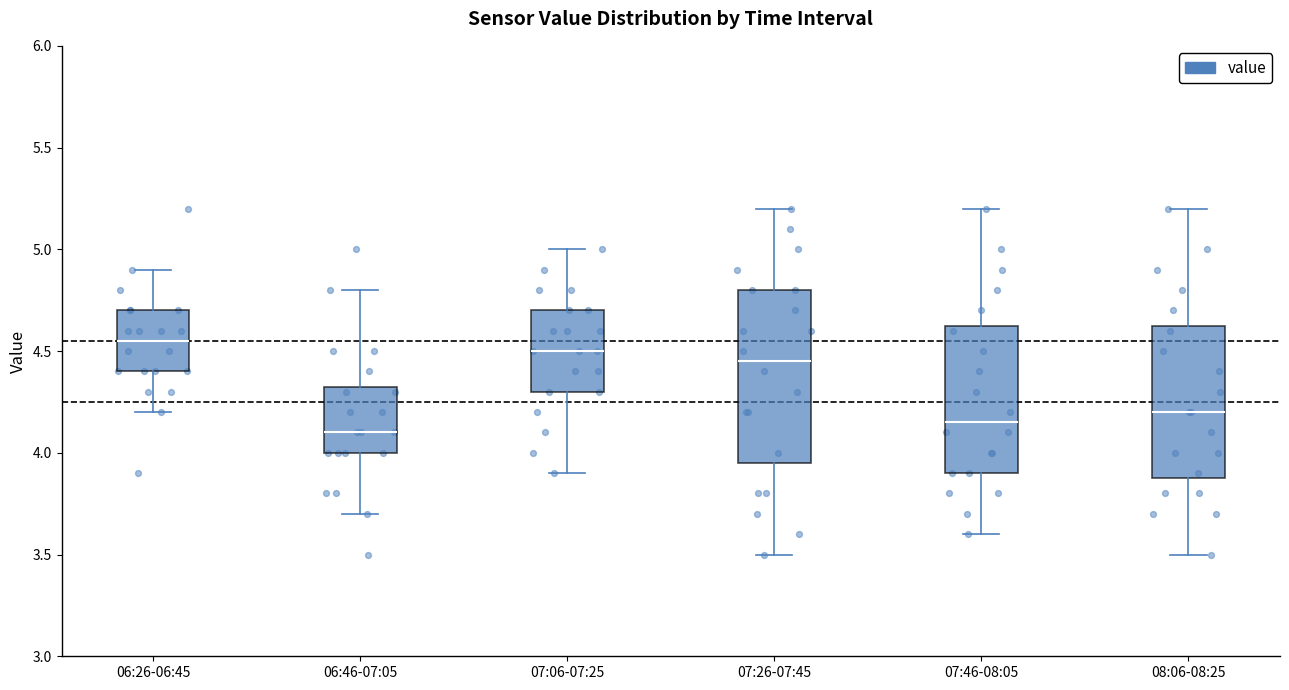

Comparing the boxes themselves (not the whiskers), which one is the tallest?

07:26-07:45